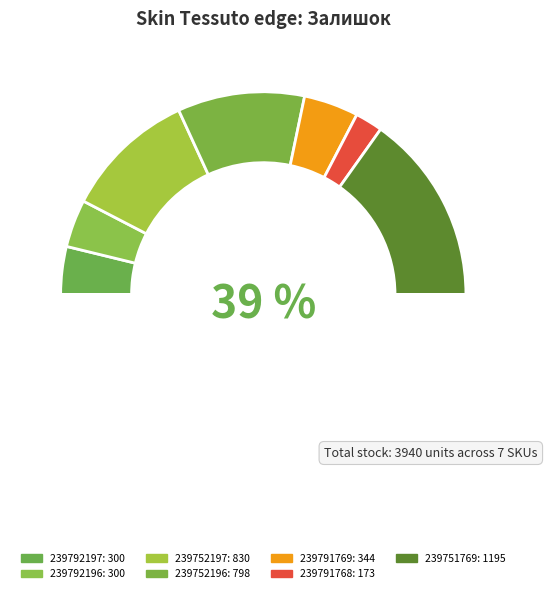

What percentage is NOT represented by 239792196?

92.4%